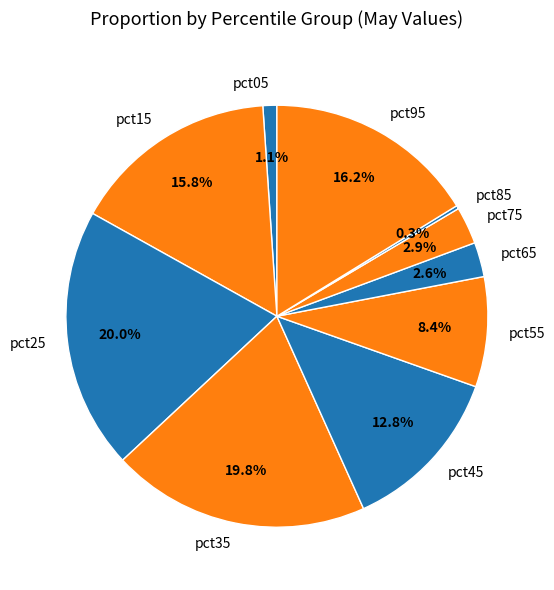

Which has a higher value, pct35 or pct65?

pct35